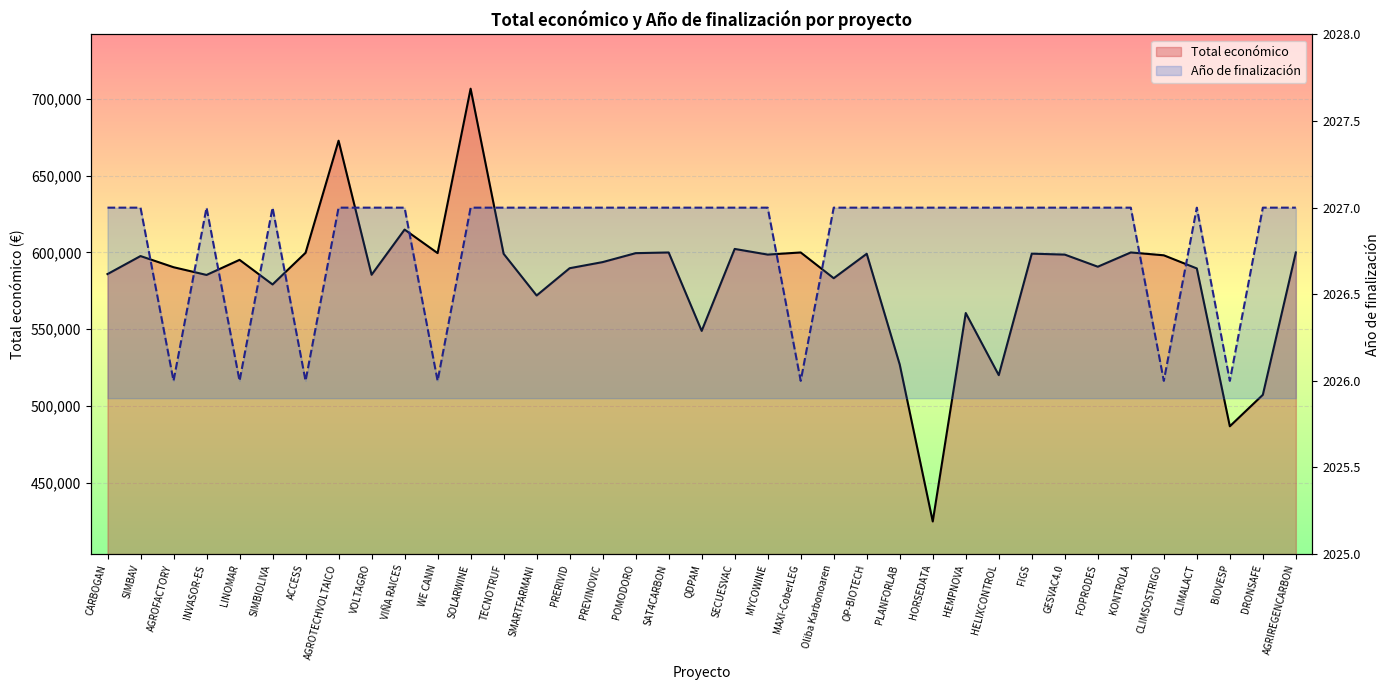

How many lines are shown in the chart?

2